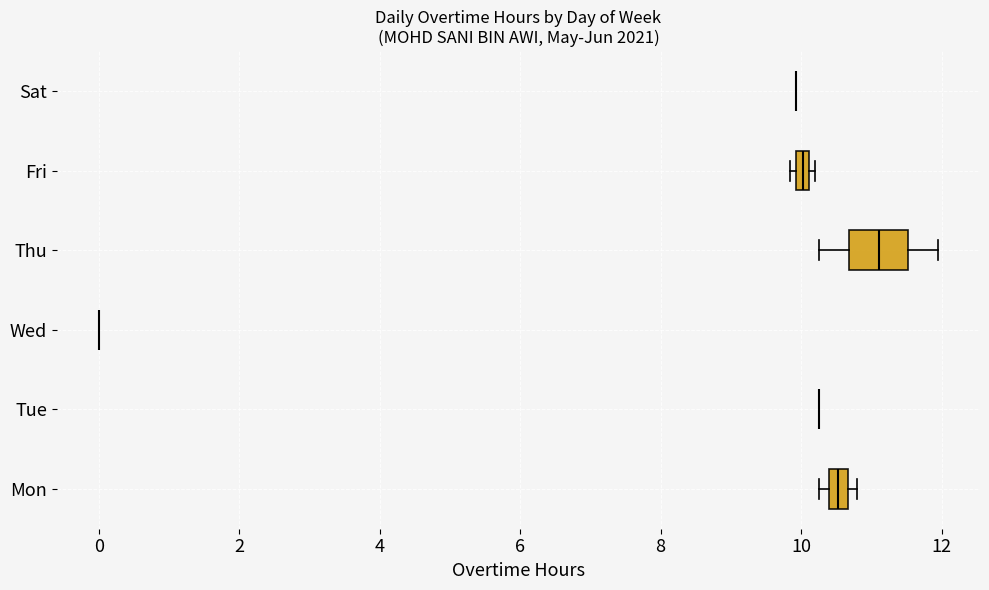

Where is the right edge of the box for Mon on the x-axis? The values are not printed on the chart, so give them approximately, as read against the axis.

10.6